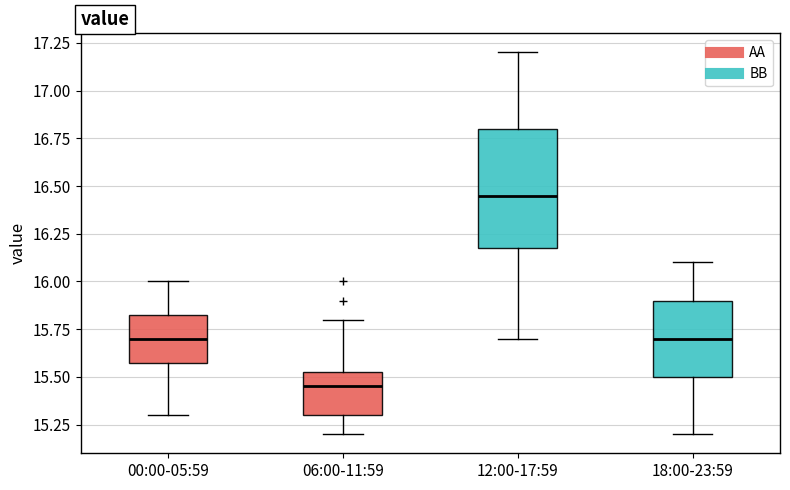

Reading left to right, transcribe this box plot: for each box, give where its median line is, the range the box spans, and where its two whiskers end, as read against the y-axis. The values are not printed on the chart, so give them approximately, as read against the axis.

00:00-05:59: median 15.70, box 15.60 to 15.85, whiskers 15.30 to 16.00
06:00-11:59: median 15.45, box 15.30 to 15.55, whiskers 15.20 to 15.80
12:00-17:59: median 16.45, box 16.20 to 16.80, whiskers 15.70 to 17.20
18:00-23:59: median 15.70, box 15.50 to 15.90, whiskers 15.20 to 16.10